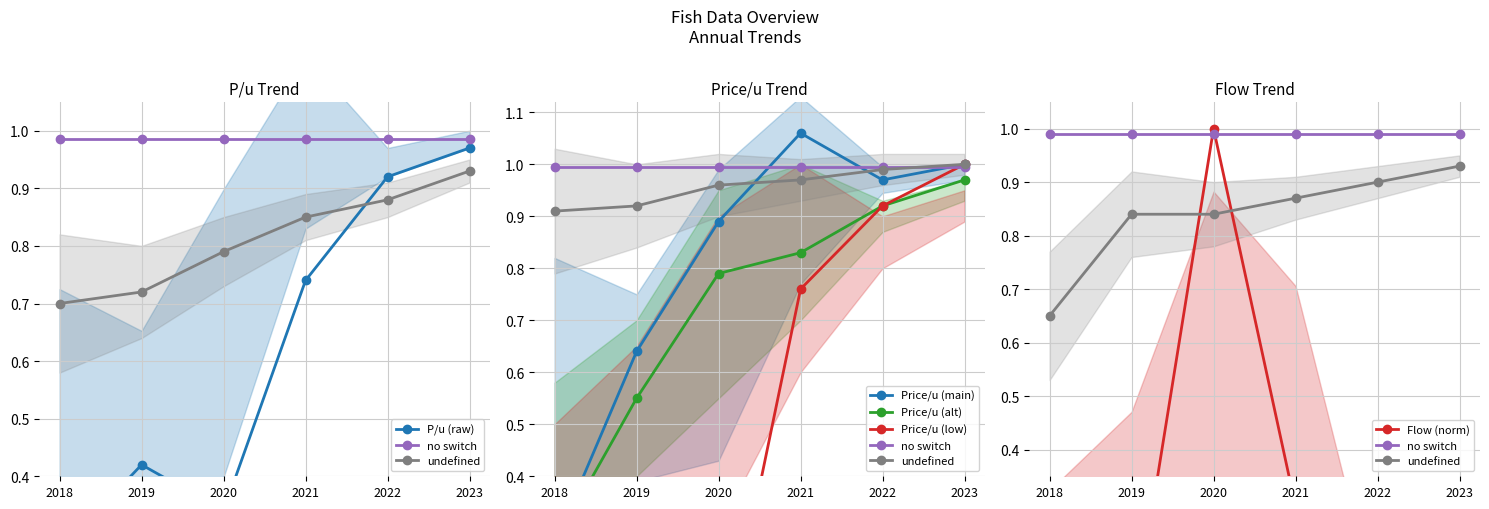

What is the lowest value of the P_per_u series?

0.3